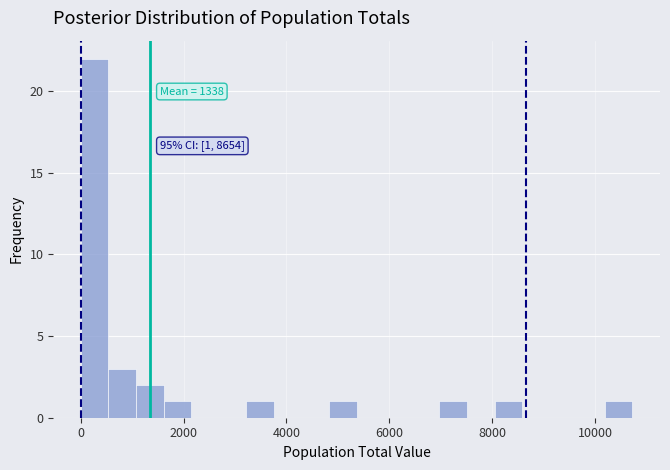

Around what value on the x-axis is the tallest bar? Give the approximate position of its centre, as read against the axis.

200